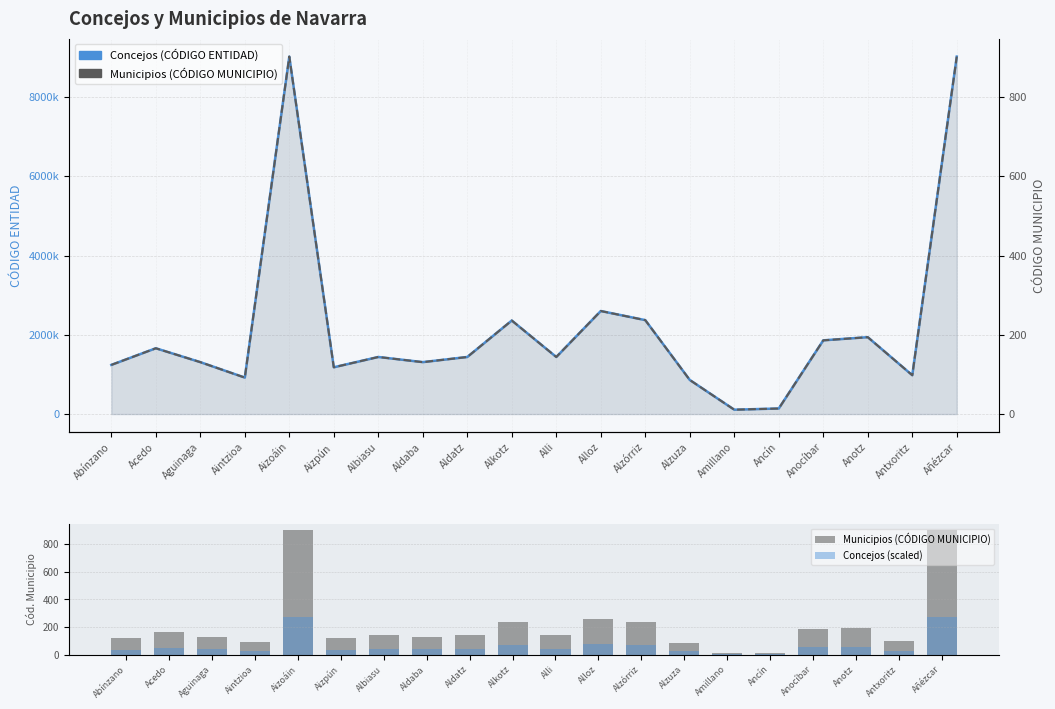

What is the sum of the Municipios (CÓDIGO MUNICIPIO) values at Añézcar and Alkotz?

1138.0